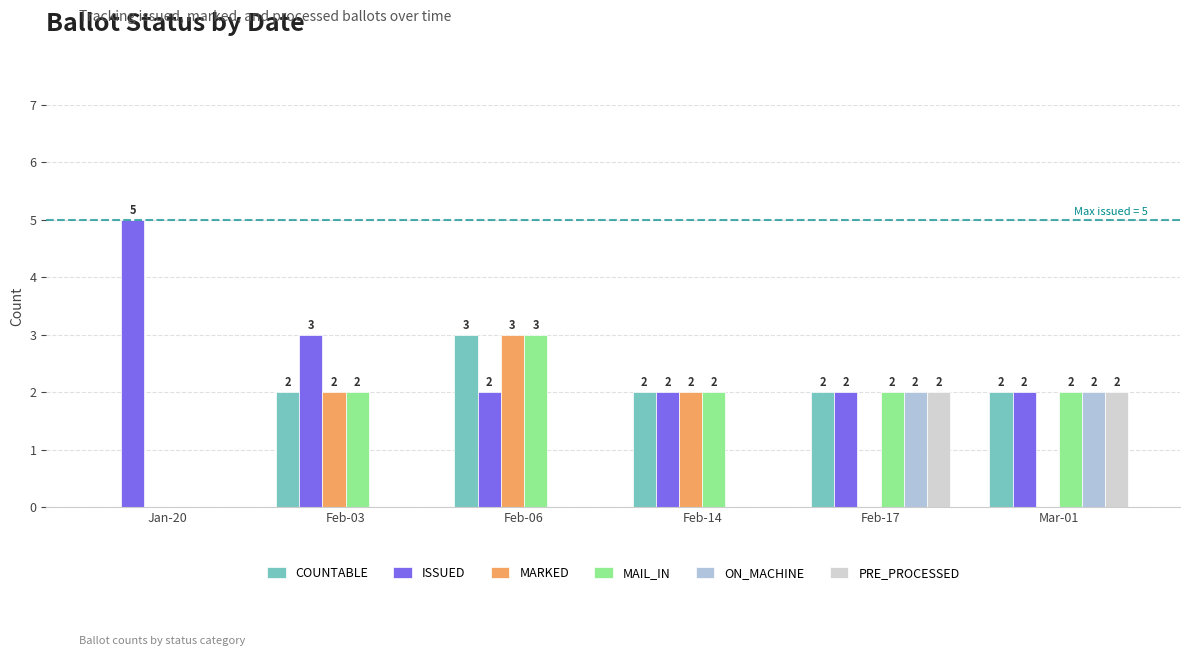

What is the sum of all COUNTABLE values?

11